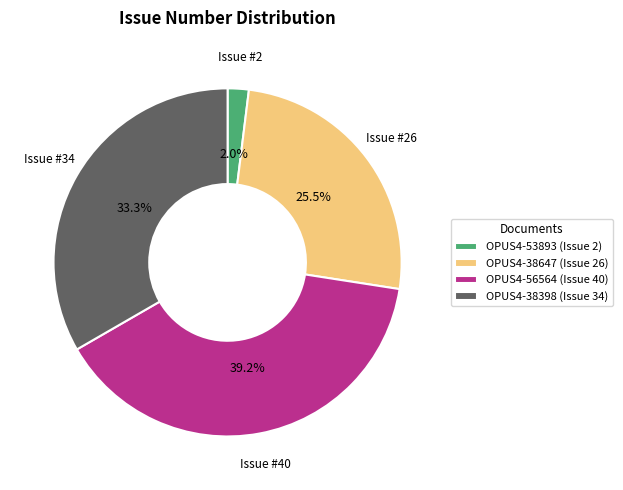

True or false: OPUS4-56564 accounts for 50% of the total.

False